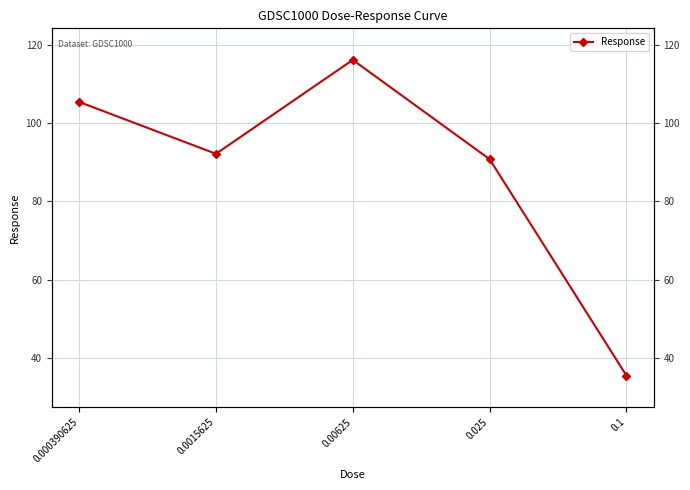

Reading left to right, list all the values displayed in this chart.

105.4	92.1	116.1	90.8	35.5